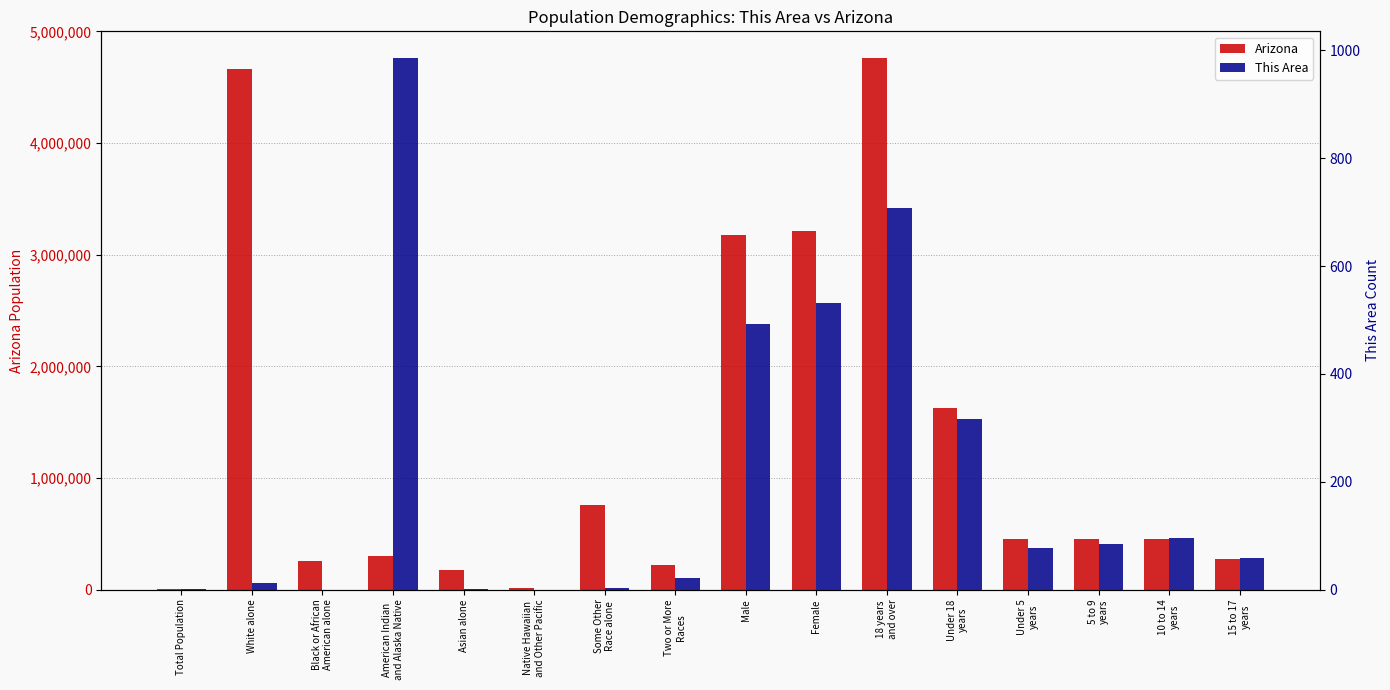

Reading left to right, extract all data points from this chart.

Arizona: Total Population=1024	White alone=4667121	Black or African
American alone=259008	American Indian
and Alaska Native=296529	Asian alone=176695	Native Hawaiian
and Other Pacific=12648	Some Other
Race alone=761716	Two or More
Races=218300	Male=3175823	Female=3216194	18 years
and over=4763003	Under 18
years=1629014	Under 5
years=455715	5 to 9
years=453680	10 to 14
years=448664	15 to 17
years=270955
This Area: Total Population=1	White alone=13	Black or African
American alone=0	American Indian
and Alaska Native=986	Asian alone=1	Native Hawaiian
and Other Pacific=0	Some Other
Race alone=3	Two or More
Races=21	Male=492	Female=532	18 years
and over=708	Under 18
years=316	Under 5
years=77	5 to 9
years=84	10 to 14
years=96	15 to 17
years=59